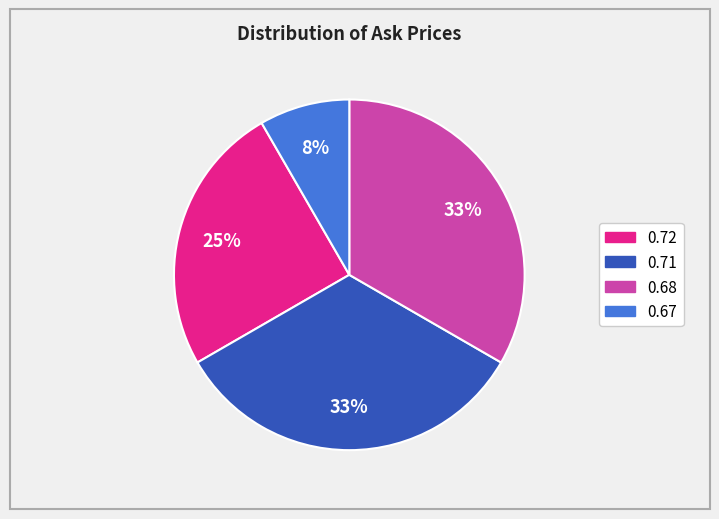

Does any single category account for the majority?

No